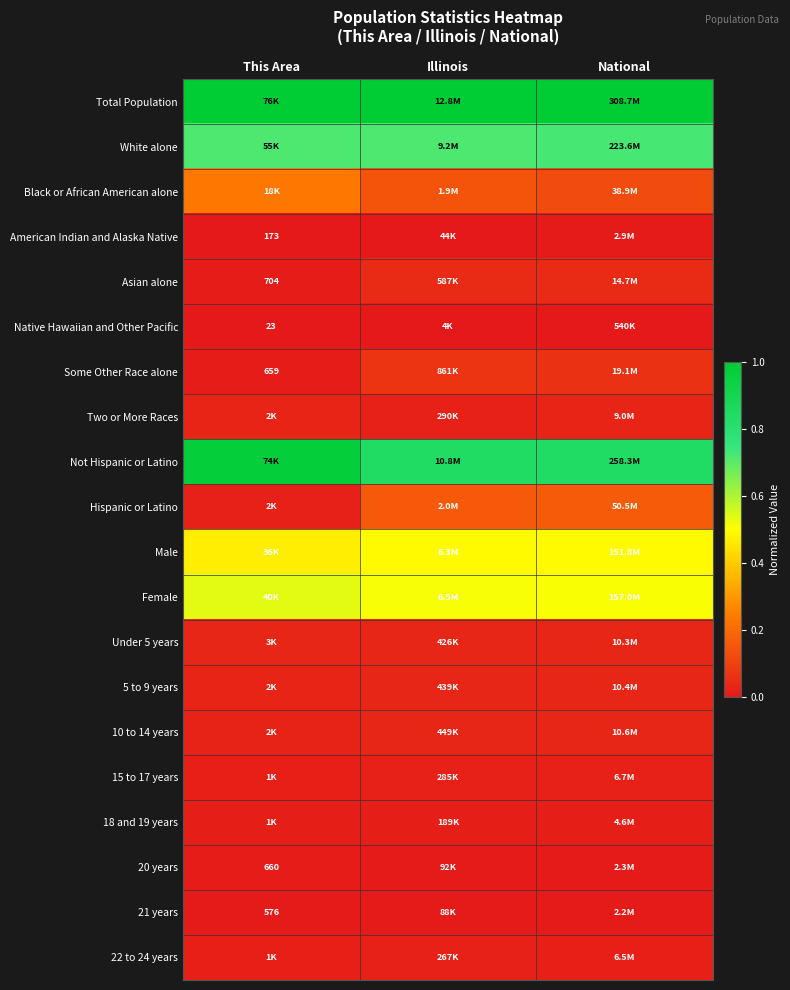

True or false: 10 to 14 years has a value of 0.0 at Illinois.

False